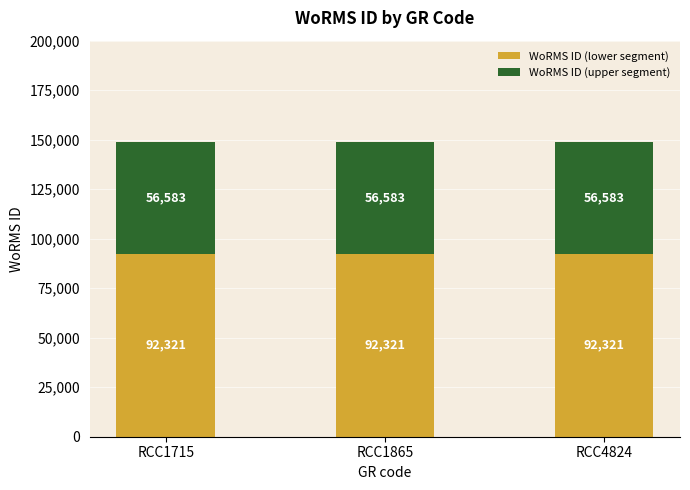

What is the maximum value for WoRMS ID (lower segment)?

92321.1